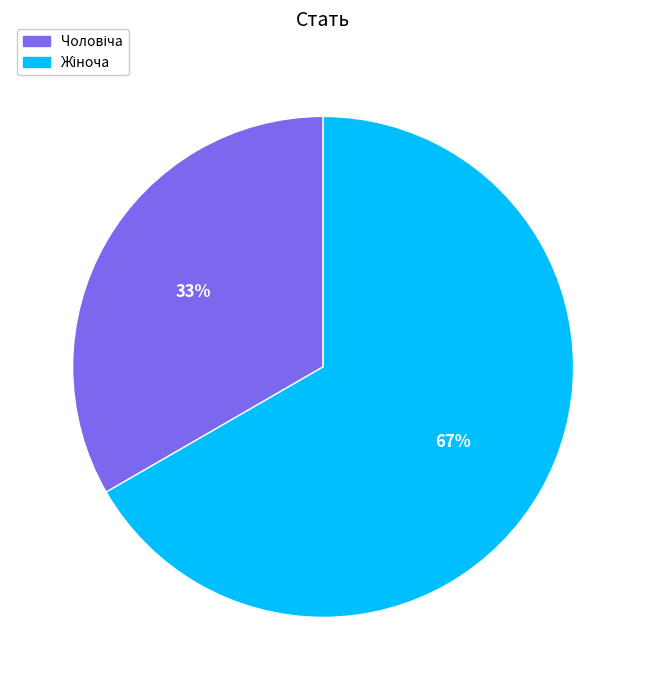

How many segments does this pie chart have?

2